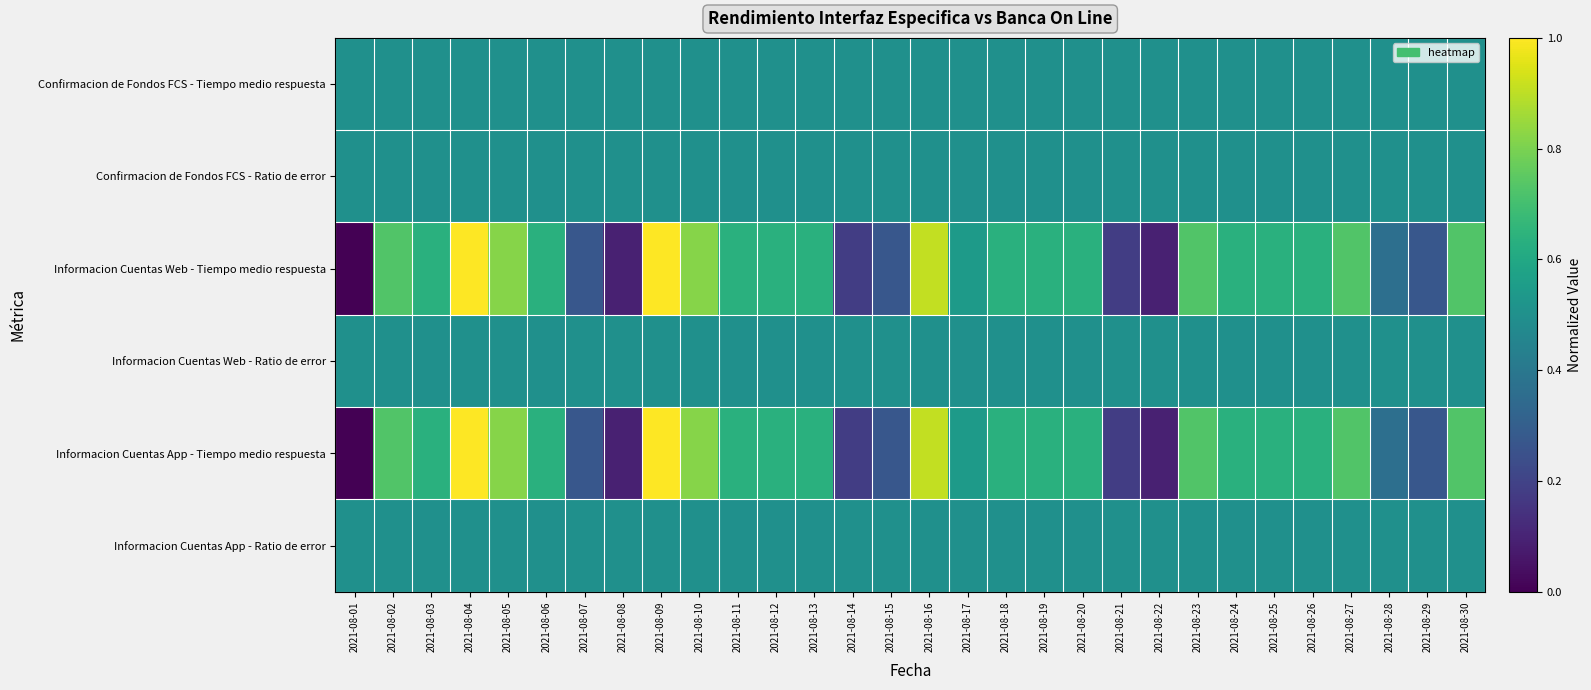

Rank the series by their maximum value, from lowest to highest.

Confirmacion de Fondos FCS - Tiempo medio respuesta, Confirmacion de Fondos FCS - Ratio de error, Informacion Cuentas Web - Ratio de error, Informacion Cuentas App - Ratio de error, Informacion Cuentas Web - Tiempo medio respuesta, Informacion Cuentas App - Tiempo medio respuesta